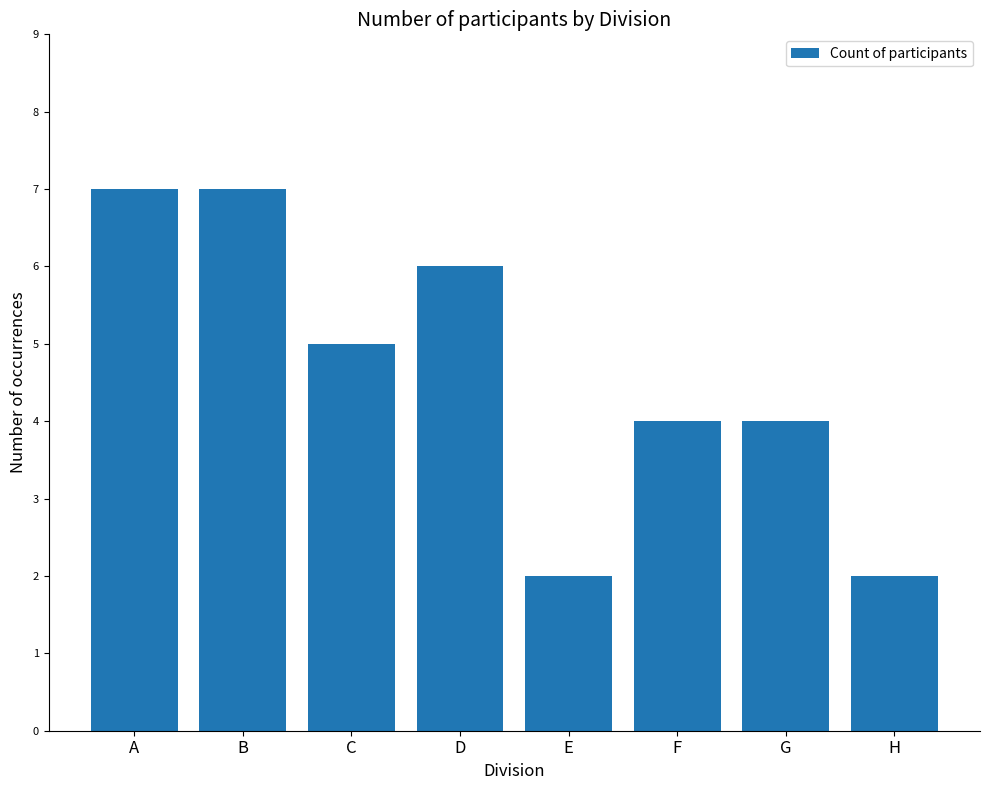

What is the minimum value shown in the chart?

2